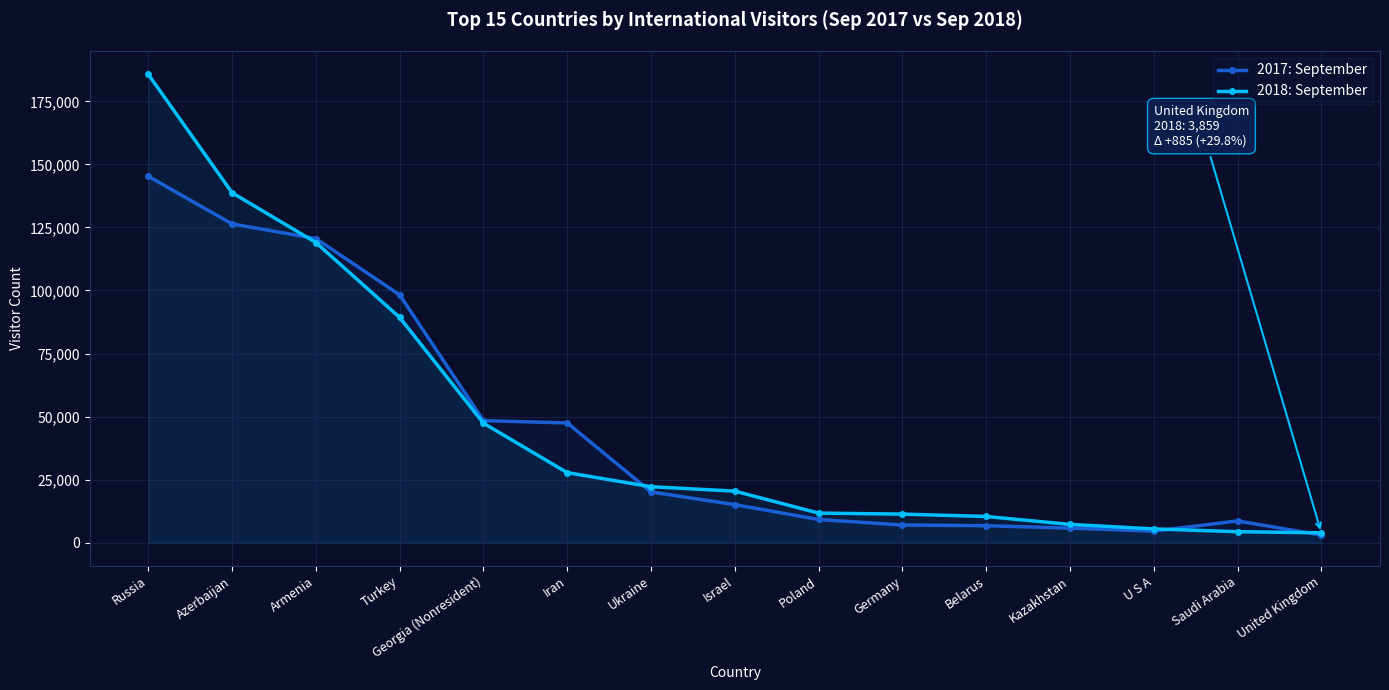

At which label does 2018: September first exceed 20392?

Russia